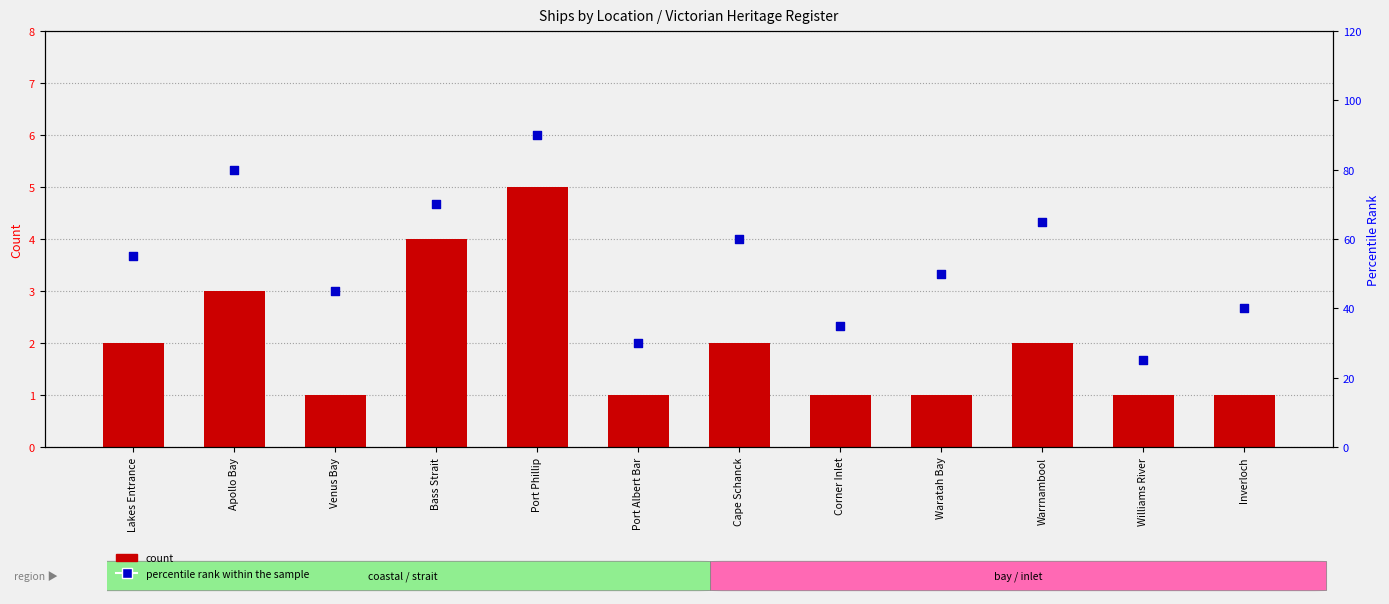

Which series reaches the minimum Y coordinate?

count